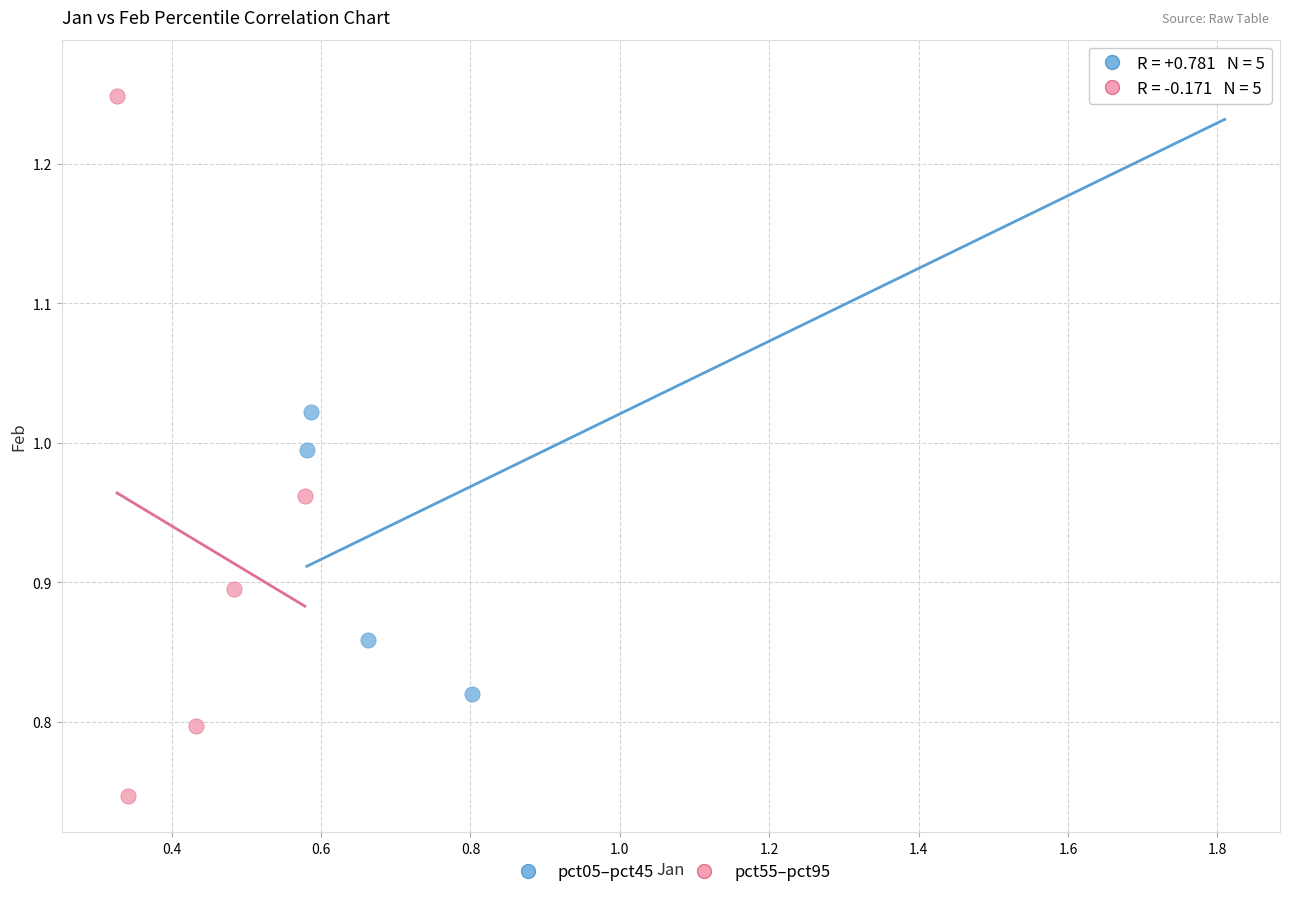

Which series has the largest Y range (max minus min)?

pct55–pct95